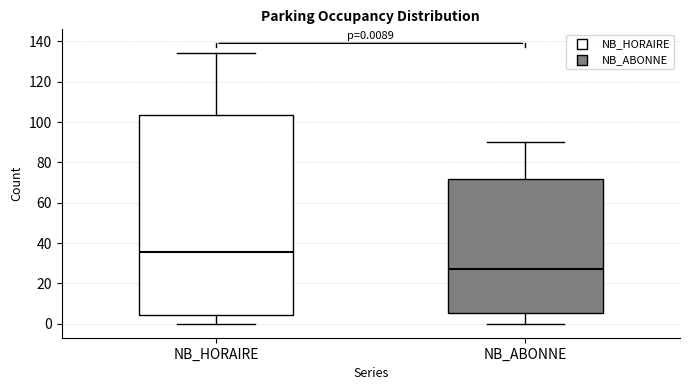

Comparing the boxes themselves (not the whiskers), which one is the tallest?

NB_HORAIRE